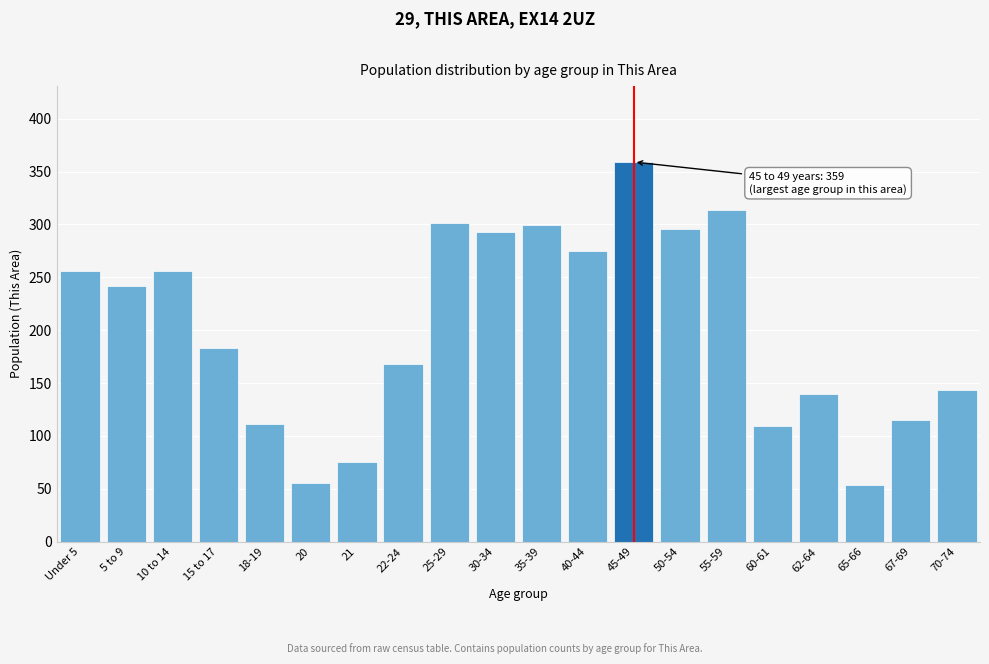

What is the sum of all values?

4044